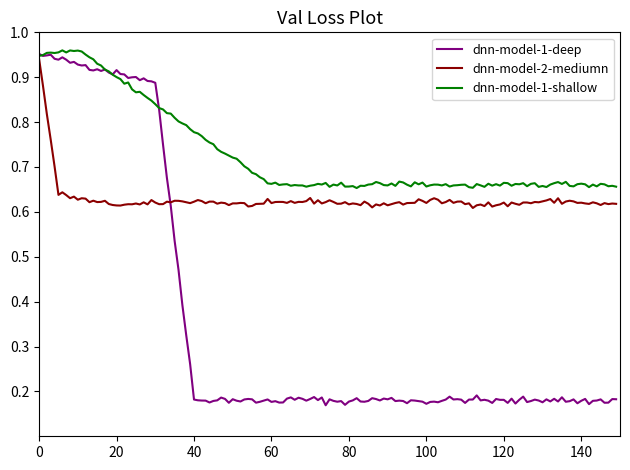

Which series has the largest range (max minus min)?

dnn-model-1-deep